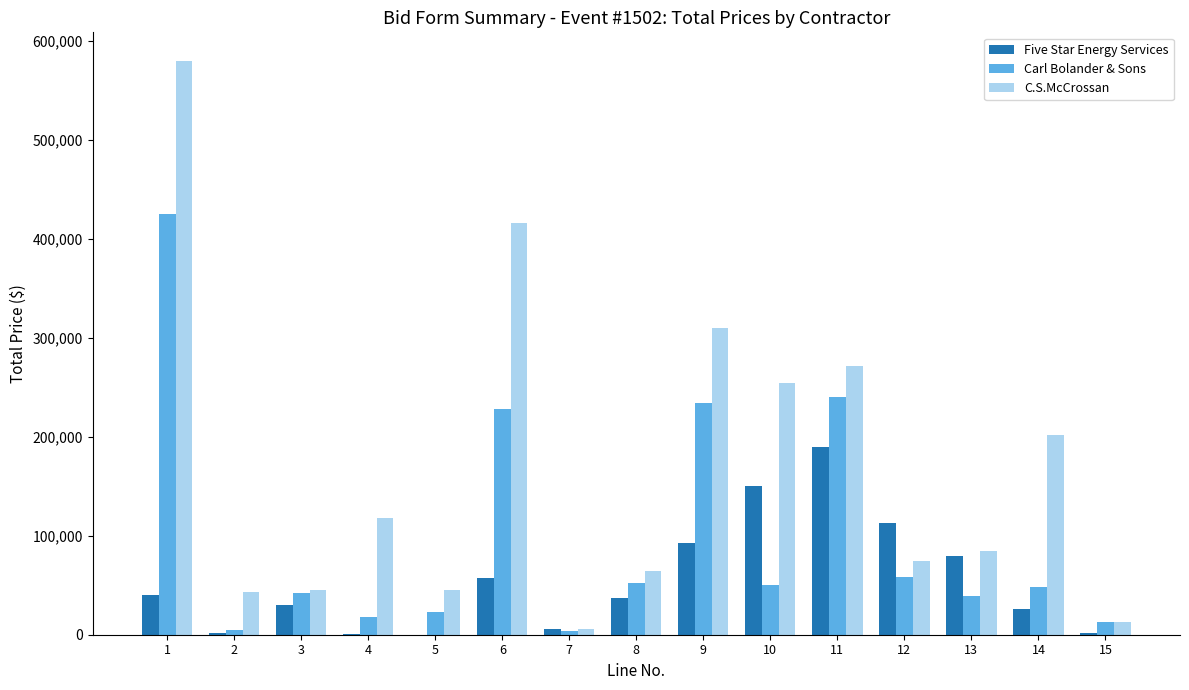

Is the value of Carl Bolander & Sons at 13 greater than the value of C.S.McCrossan at 13?

No